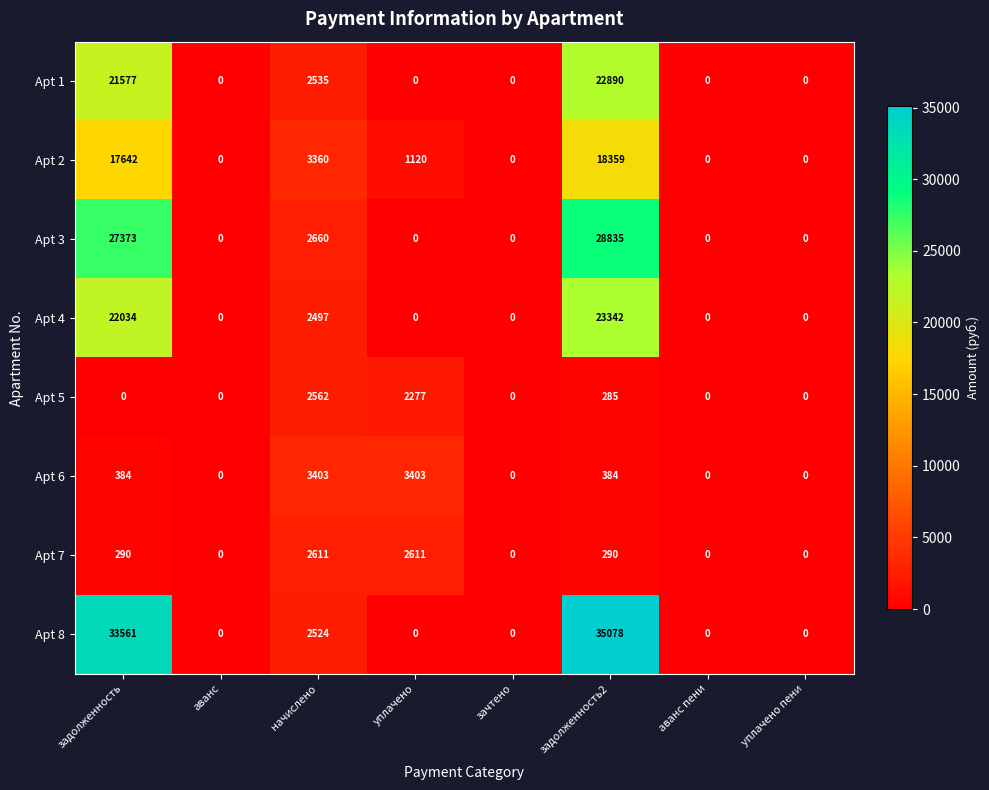

What is the greatest value displayed?

35078